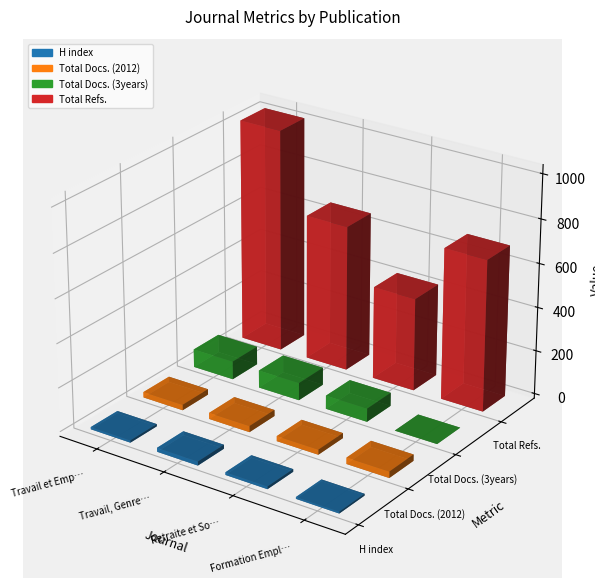

At how many categories does at least one series exceed 970?

1